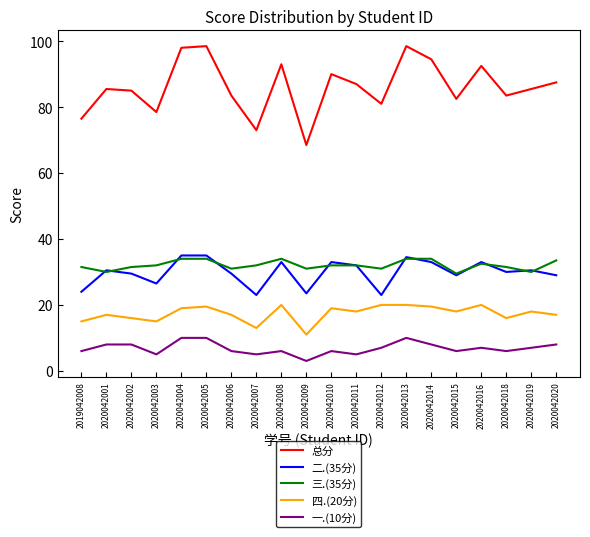

Which series changed the most between 2020042016 and 2020042019?

总分